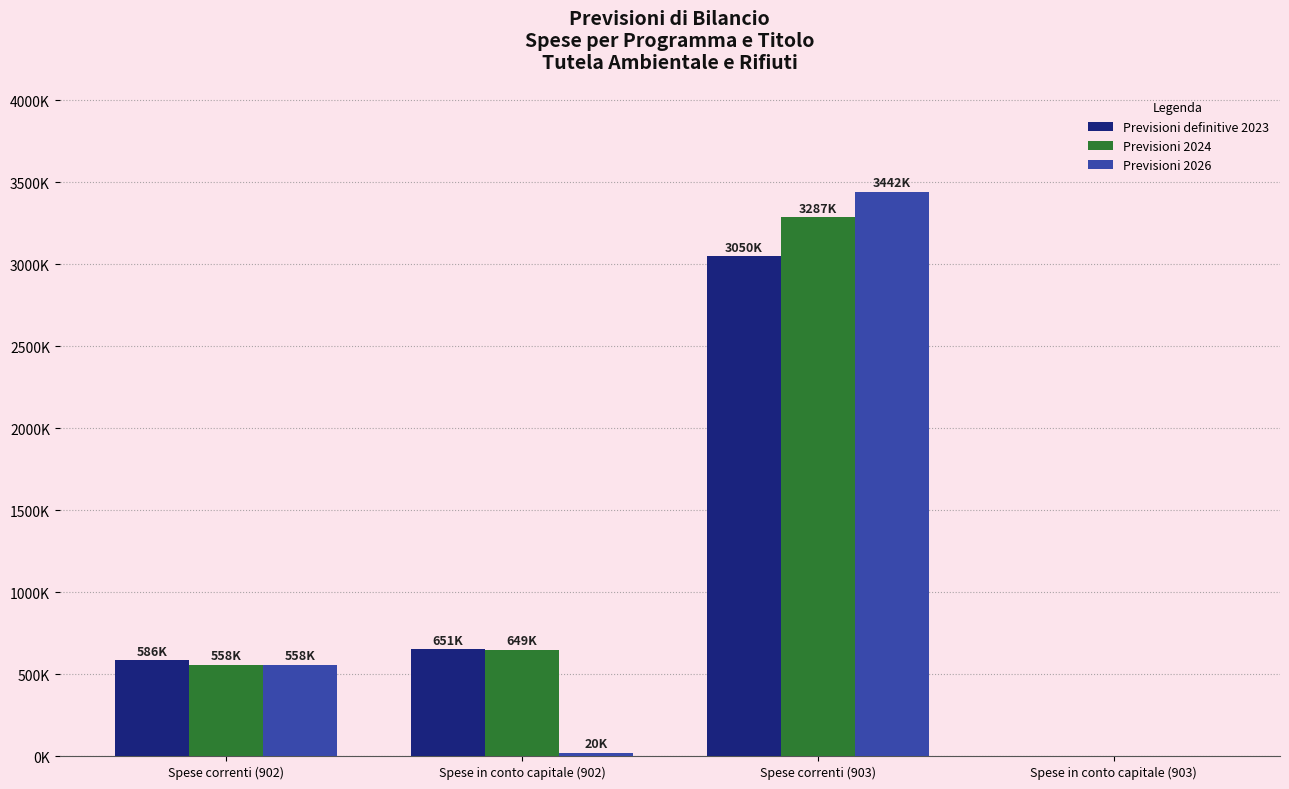

What is the highest value of the Previsioni 2026 series?

3441937.7